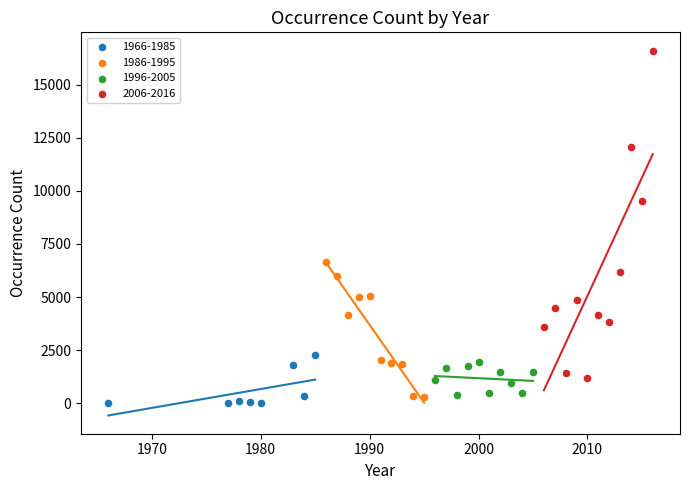

Which series has the widest spread of Y values?

2006-2016